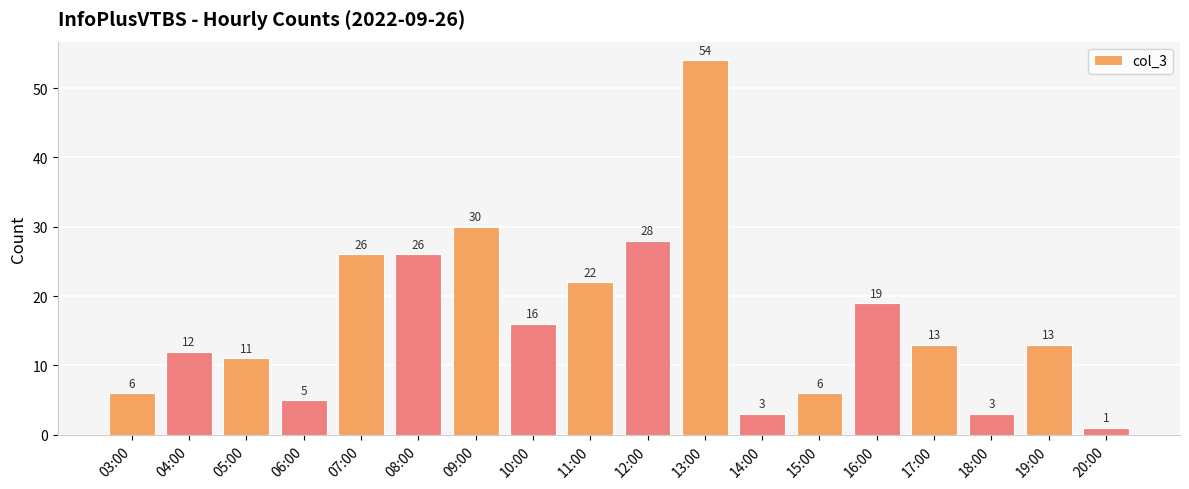

Reading left to right, transcribe all the data shown in this chart.

6	12	11	5	26	26	30	16	22	28	54	3	6	19	13	3	13	1